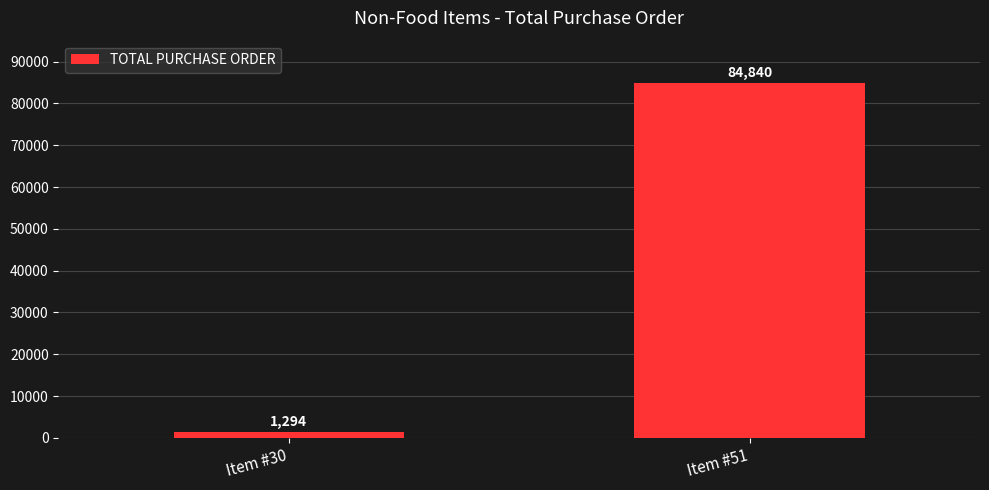

Does the chart contain stacked bars?

No